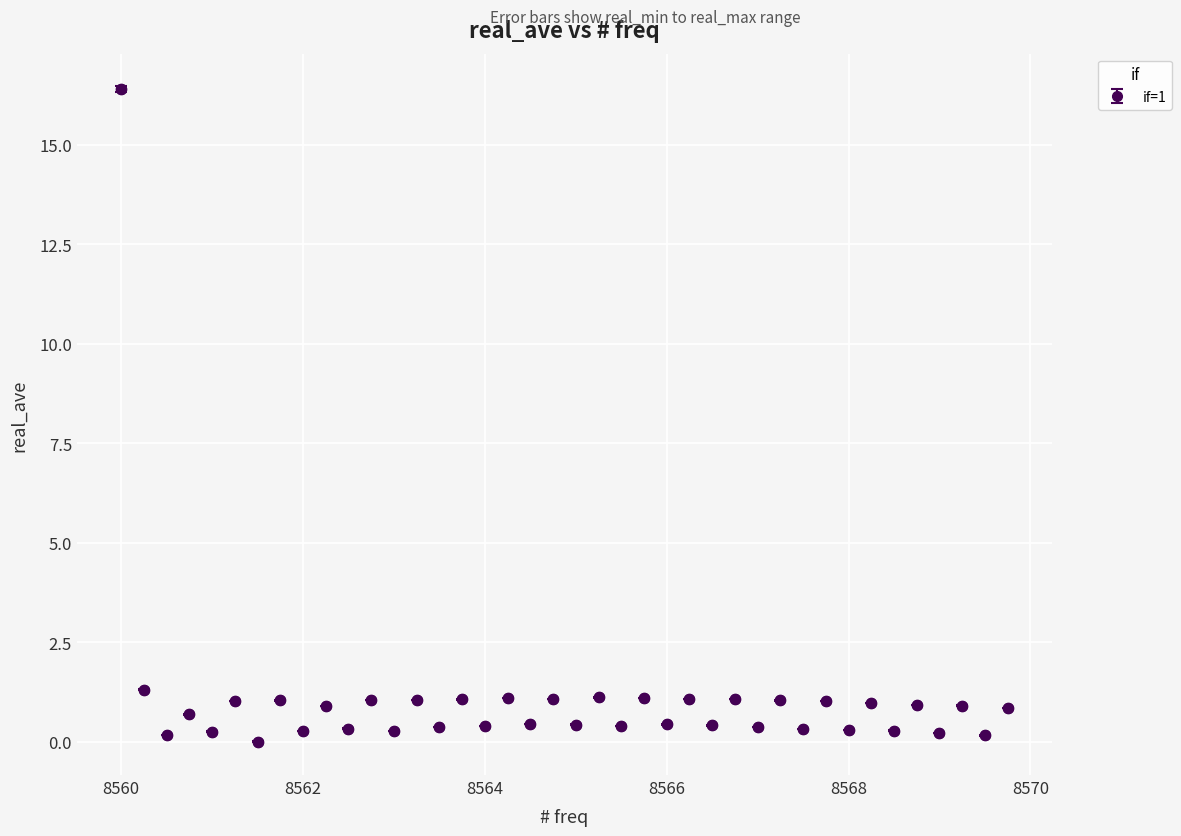

What is the greatest value displayed?

16.4